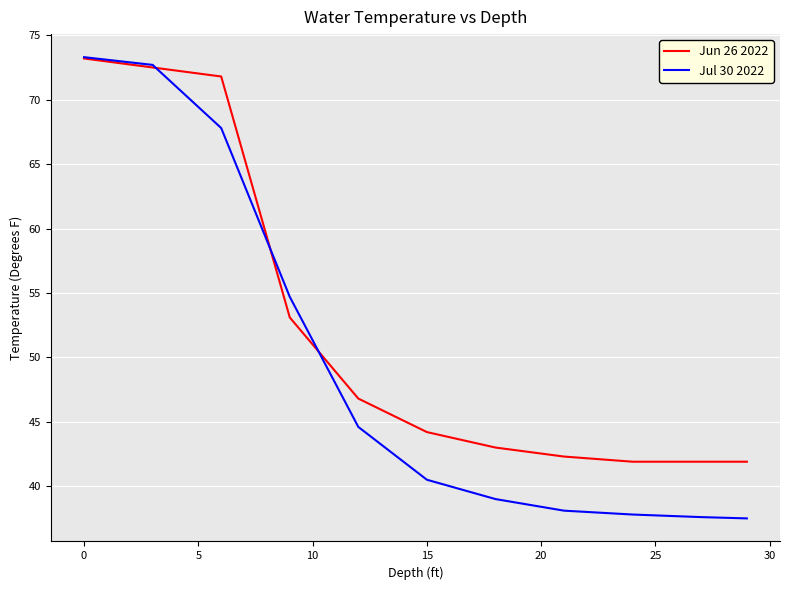

Rank the series by their average value, from lowest to highest.

Jul 30 2022, Jun 26 2022